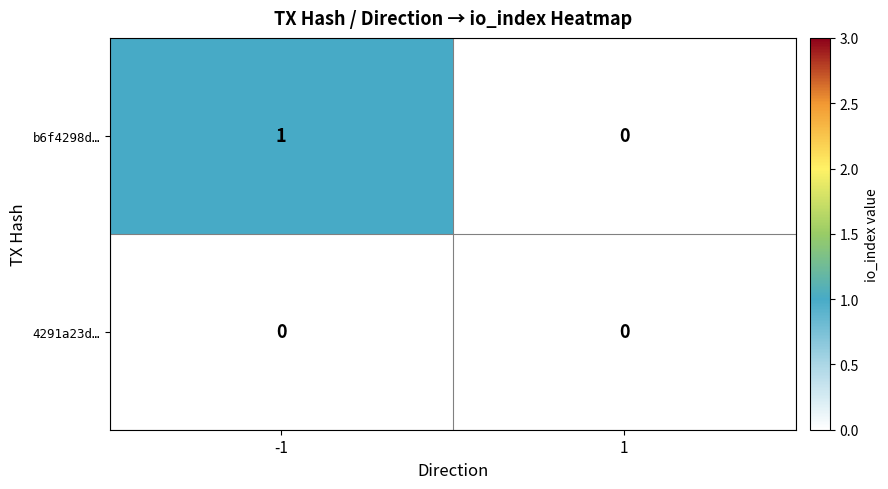

How many values in b6f4298d… are above zero?

1